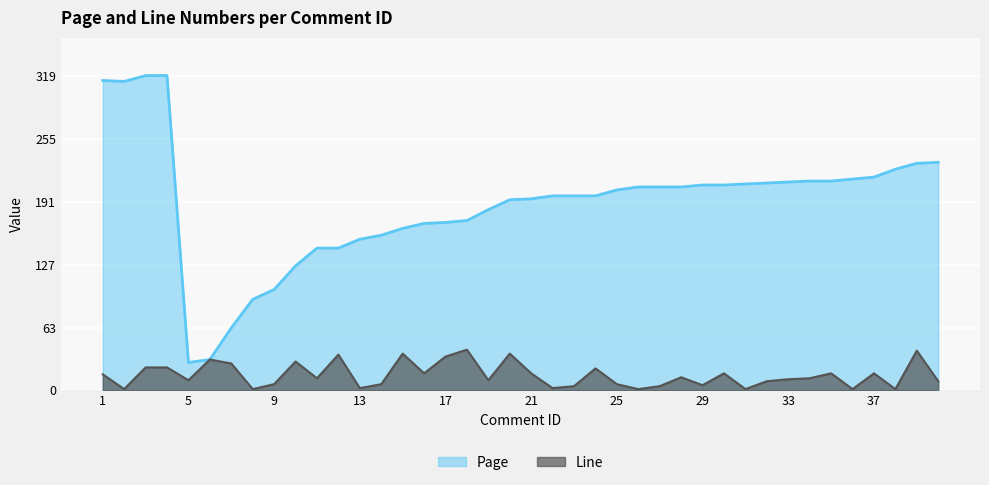

What is the value of the Page point at the 38th from the left?

224